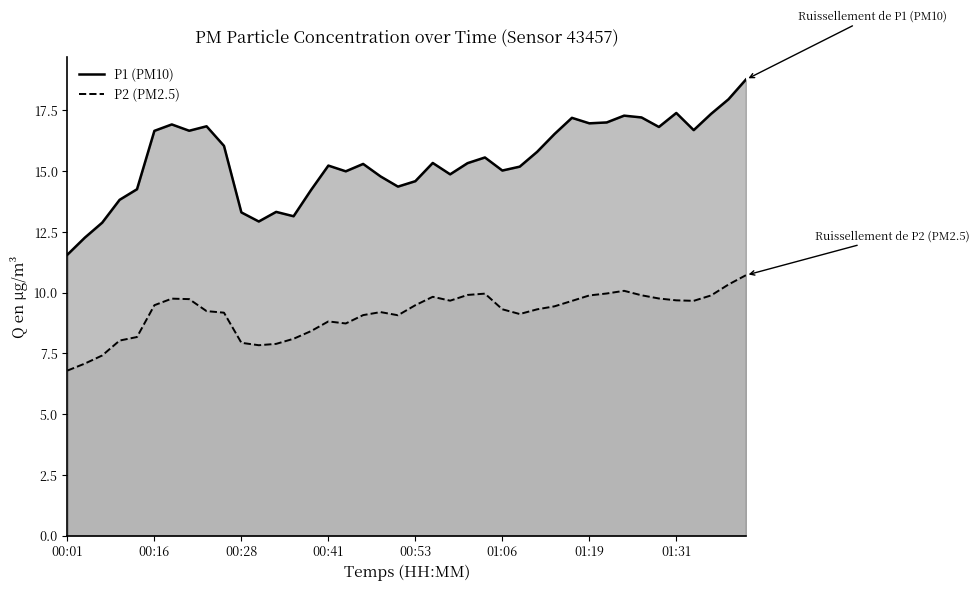

Between 11 and 14, which series saw the biggest shift?

P1 (PM10)